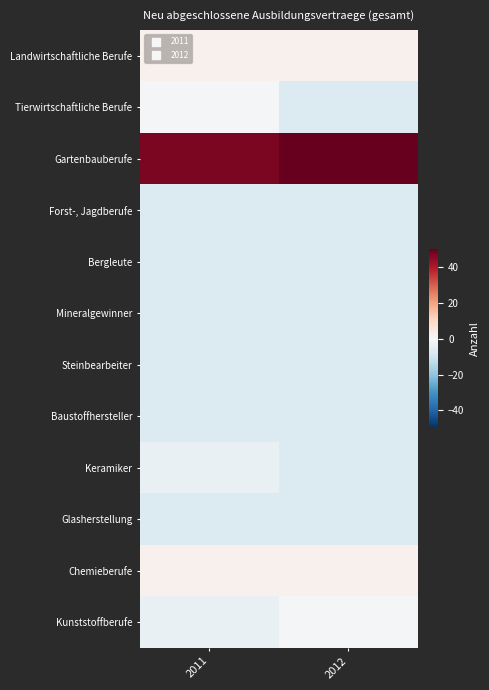

At how many categories does at least one series exceed 33?

2